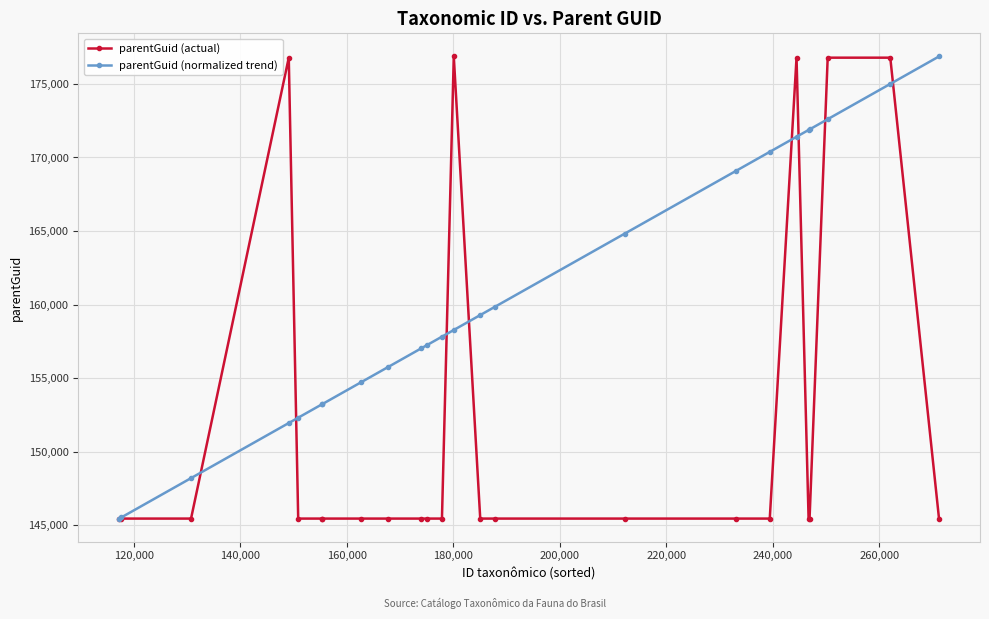

What is the value of the parentGuid (actual) point at the 2nd from the left?

145446.0